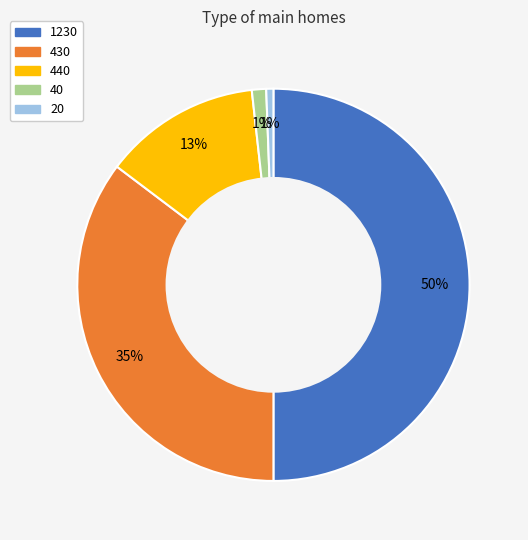

Between 440 and 1230, which is larger?

1230